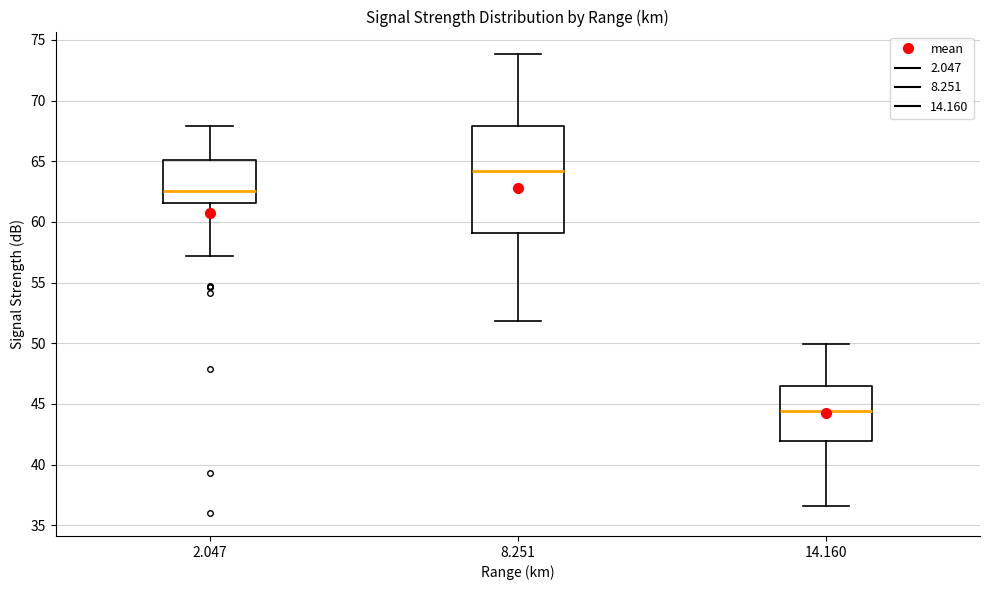

Where is the upper edge of the box at x = 2.047 on the y-axis? The values are not printed on the chart, so give them approximately, as read against the axis.

65.0